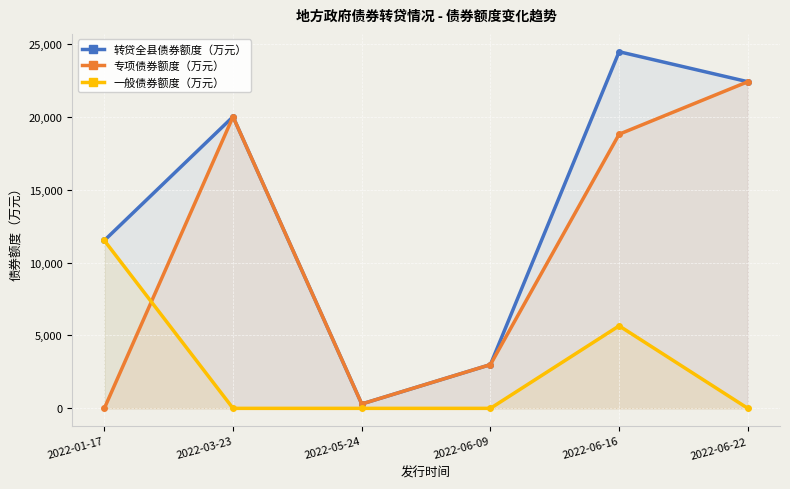

Reading left to right, what are all the values shown in this chart?

转贷全县债券额度（万元）: 11513	20000	300	3000	24458	22400
专项债券额度（万元）: 0	20000	300	3000	18800	22400
一般债券额度（万元）: 11513	0	0	0	5658	0